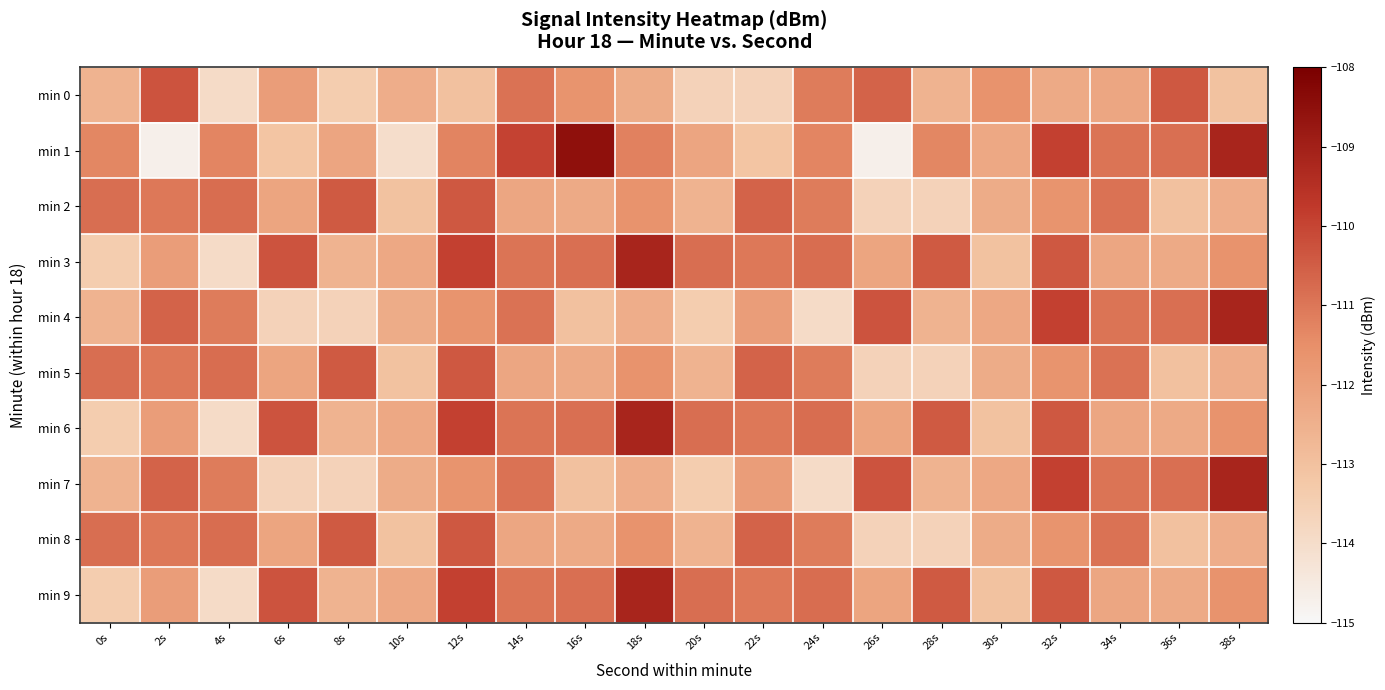

What is the smallest value displayed?

-114.7